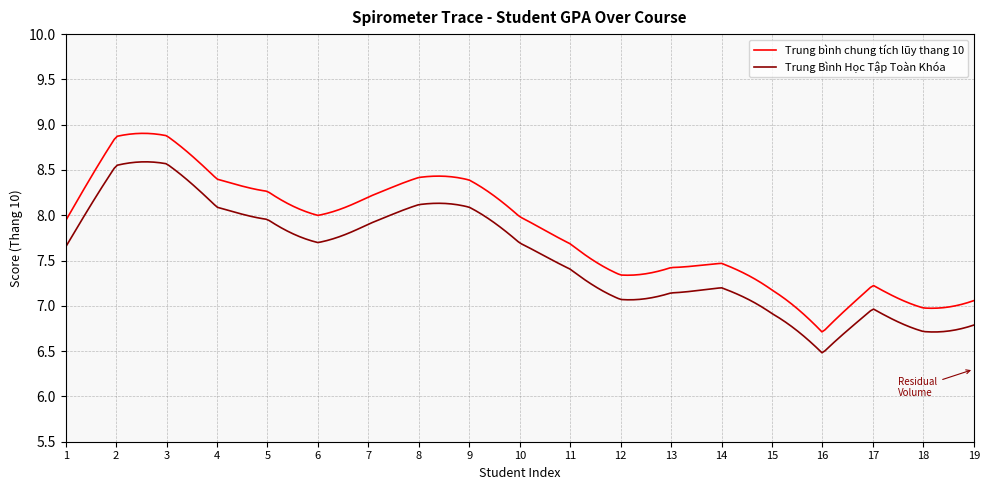

Rank the series by their average value, from lowest to highest.

Trung Bình Học Tập Toàn Khóa, Trung bình chung tích lũy thang 10